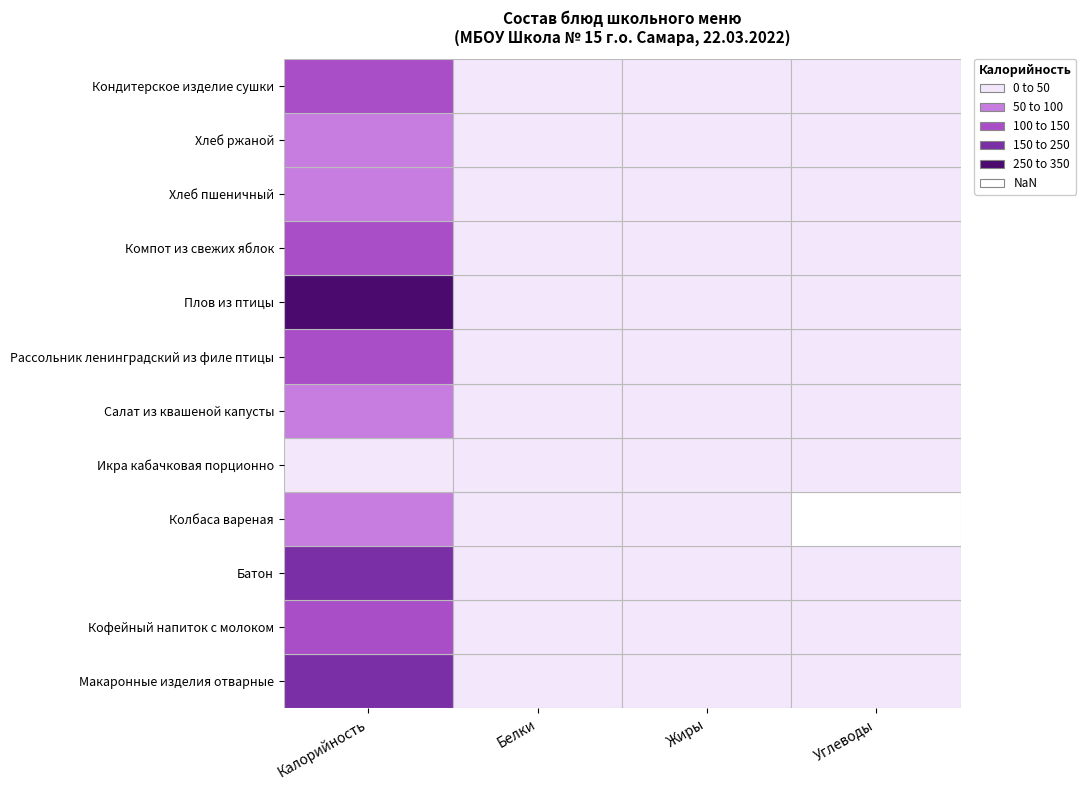

How many categories are shown in the chart?

4